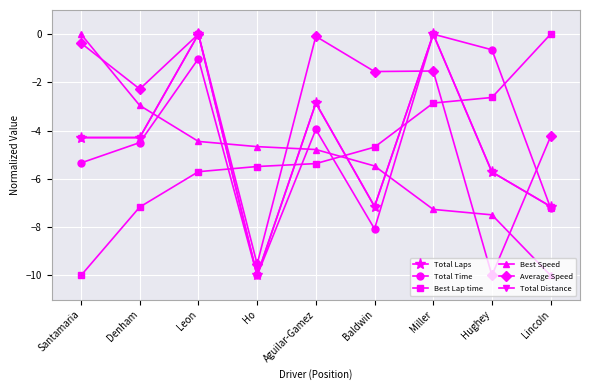

Rank the series at Baldwin from highest to lowest value.

Average Speed, Best Lap time, Best Speed, Total Laps, Total Distance, Total Time